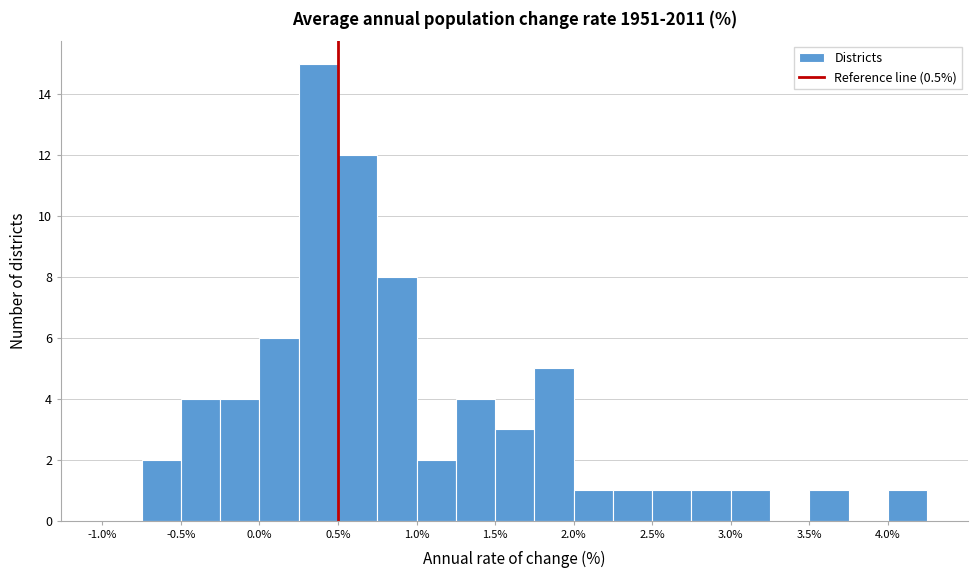

Reading left to right, transcribe this chart: for each bar, give the range it covers on the x-axis and its height. The values are not printed on the chart, so give them approximately, as read against the axis.

-1.00 to -0.75: 0
-0.75 to -0.50: 2
-0.50 to -0.25: 4
-0.25 to 0.00: 4
0.00 to 0.25: 6
0.25 to 0.50: 15
0.50 to 0.75: 12
0.75 to 1.00: 8
1.00 to 1.25: 2
1.25 to 1.50: 4
1.50 to 1.75: 3
1.75 to 2.00: 5
2.00 to 2.25: 1
2.25 to 2.50: 1
2.50 to 2.75: 1
2.75 to 3.00: 1
3.00 to 3.25: 1
3.25 to 3.50: 0
3.50 to 3.75: 1
3.75 to 4.00: 0
4.00 to 4.25: 1